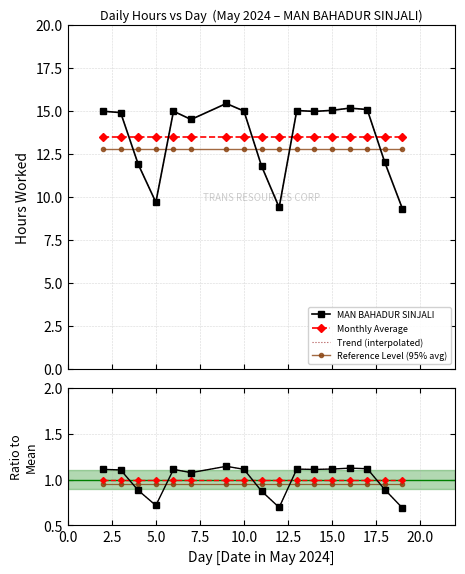

Does the chart have visible grid lines?

Yes